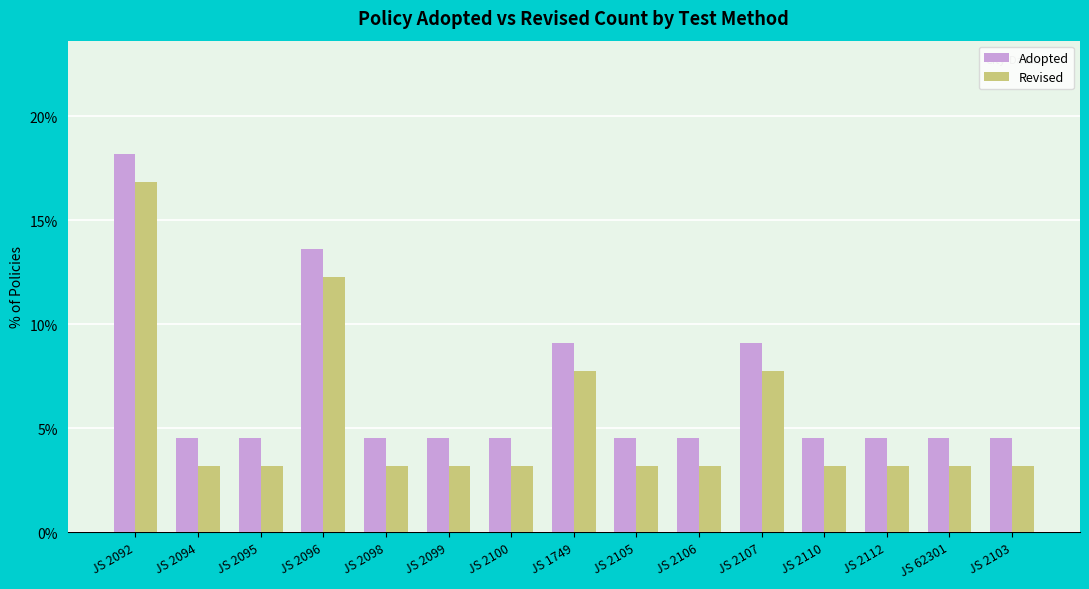

Is the value of Revised at JS 62301 greater than the value of Adopted at JS 2105?

No